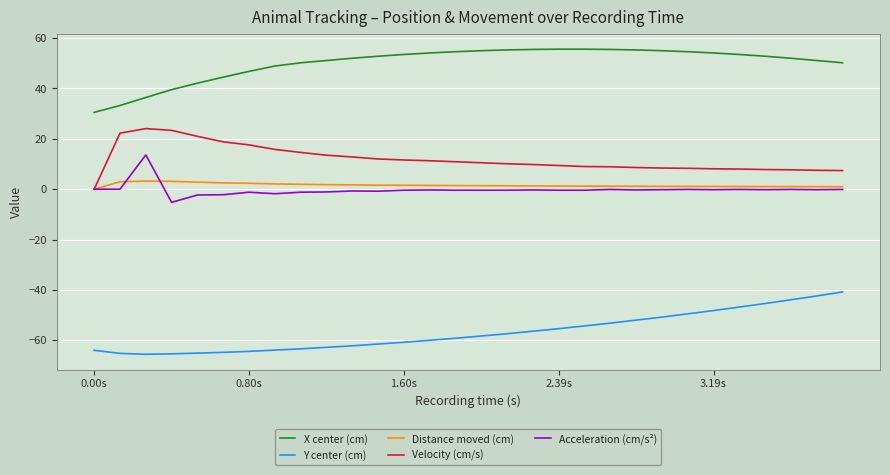

Which series has the largest total across all categories?

X center (cm)